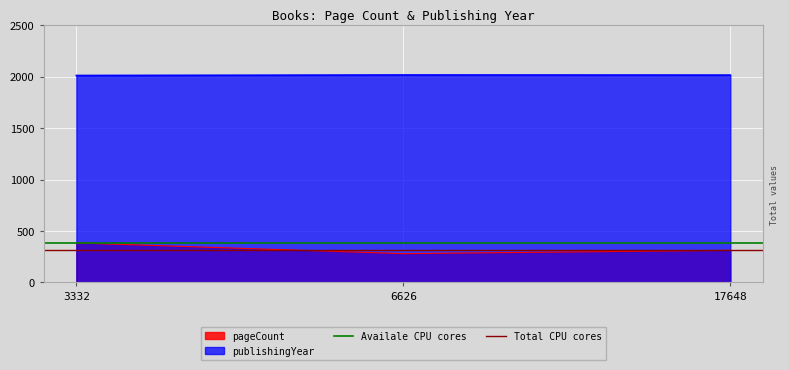

What value does the Availale CPU cores series have at 3332?

384